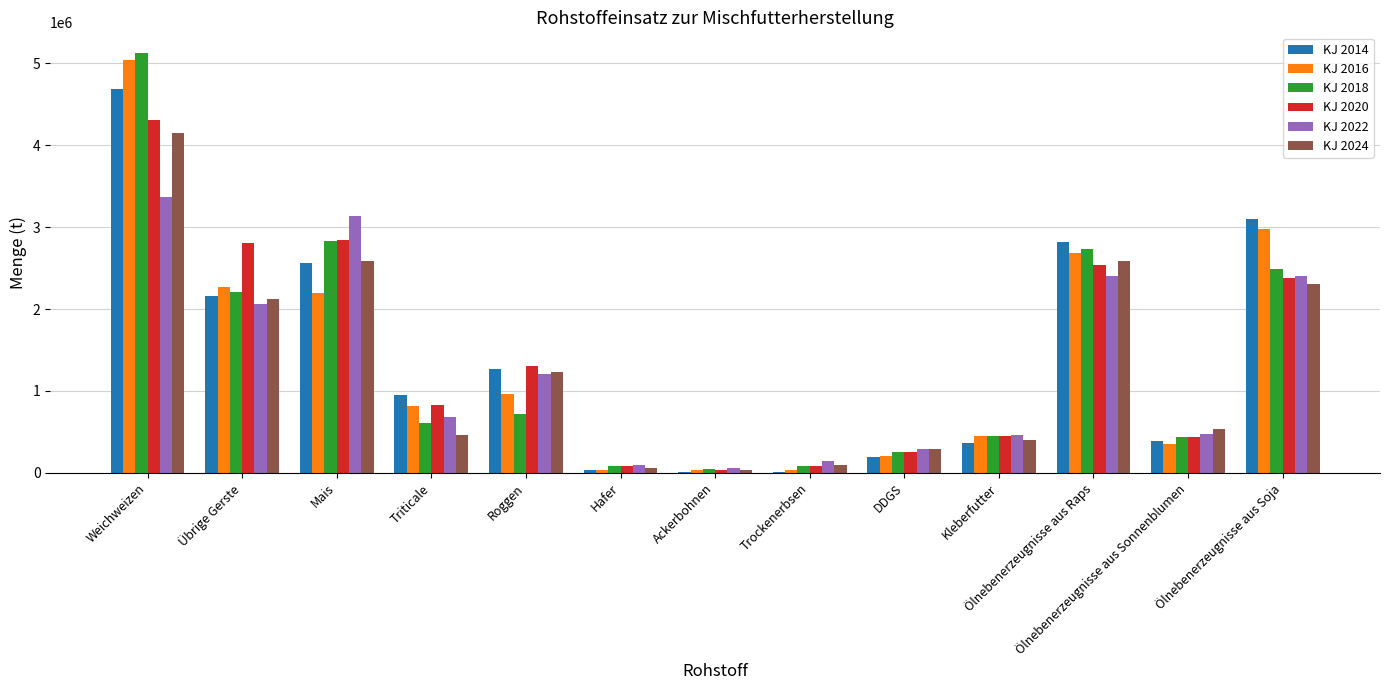

What is the sum of all KJ 2022 values?

16788981.0